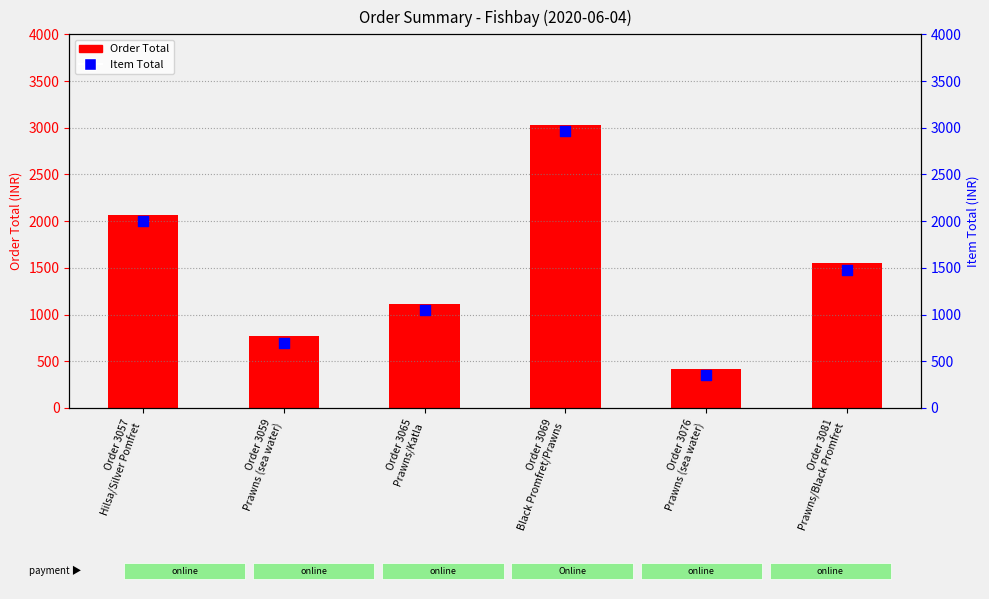

Which series reaches the maximum Y coordinate?

Order Total